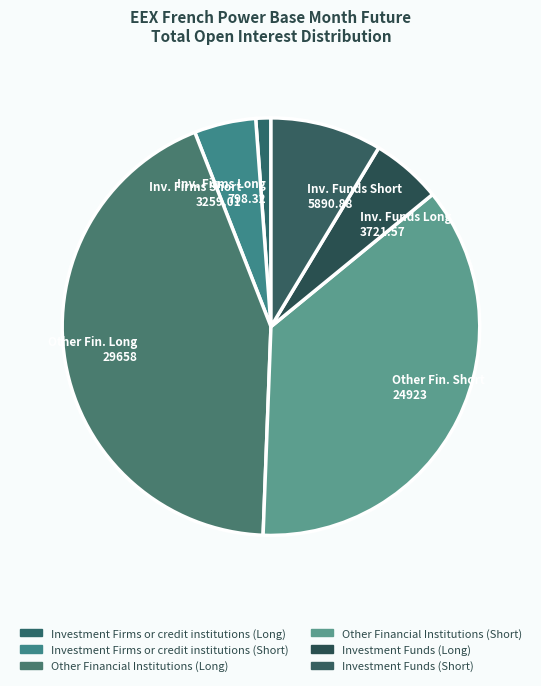

The Inv. Funds Short 5890.88 slice represents 20% of the pie. True or false?

False